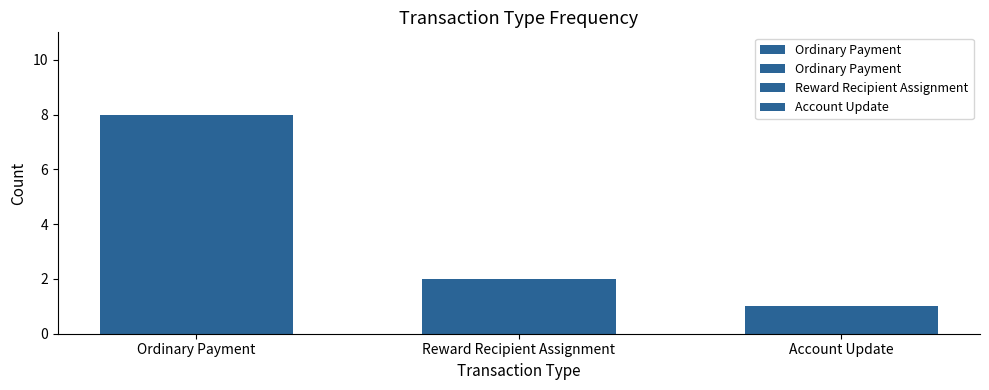

List the labels in order of value, smallest first.

Account Update, Reward Recipient Assignment, Ordinary Payment